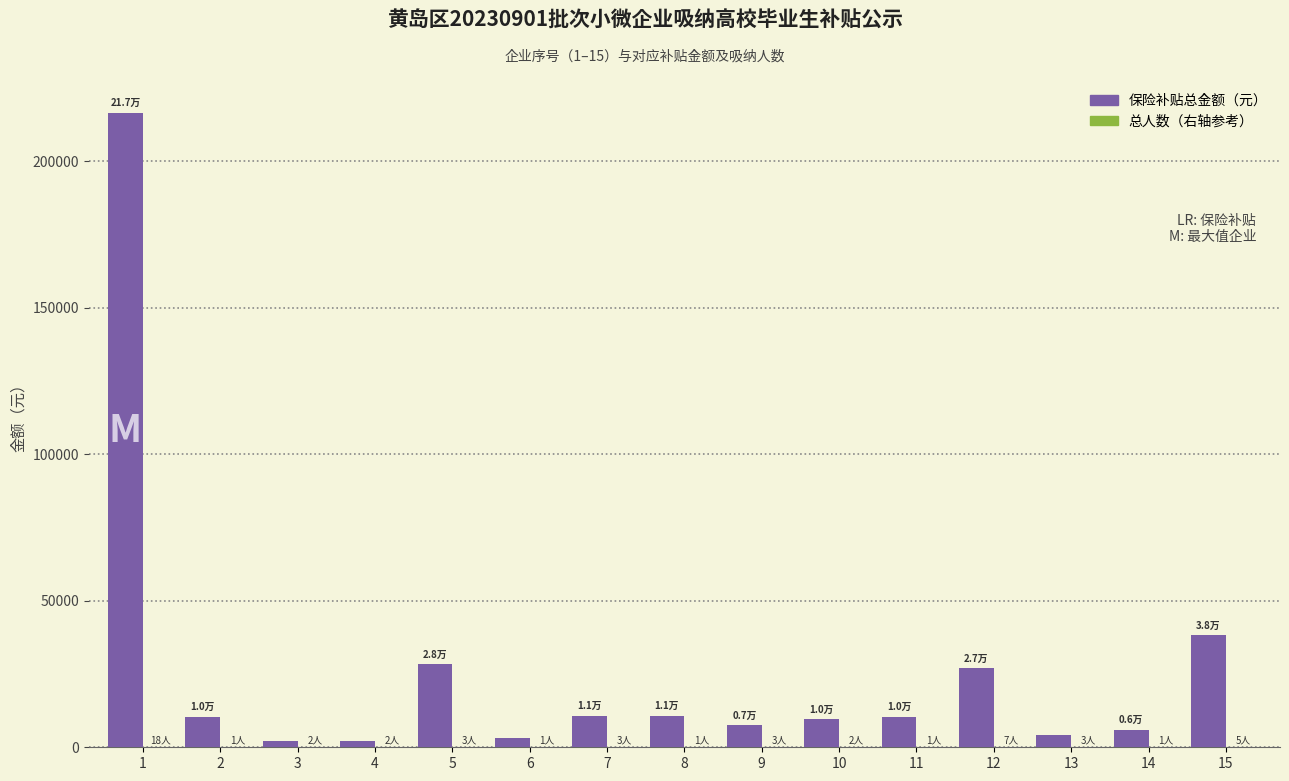

What is the greatest value displayed?

216625.6